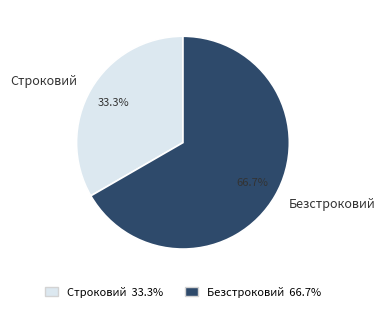

Count the number of slices in the pie.

2